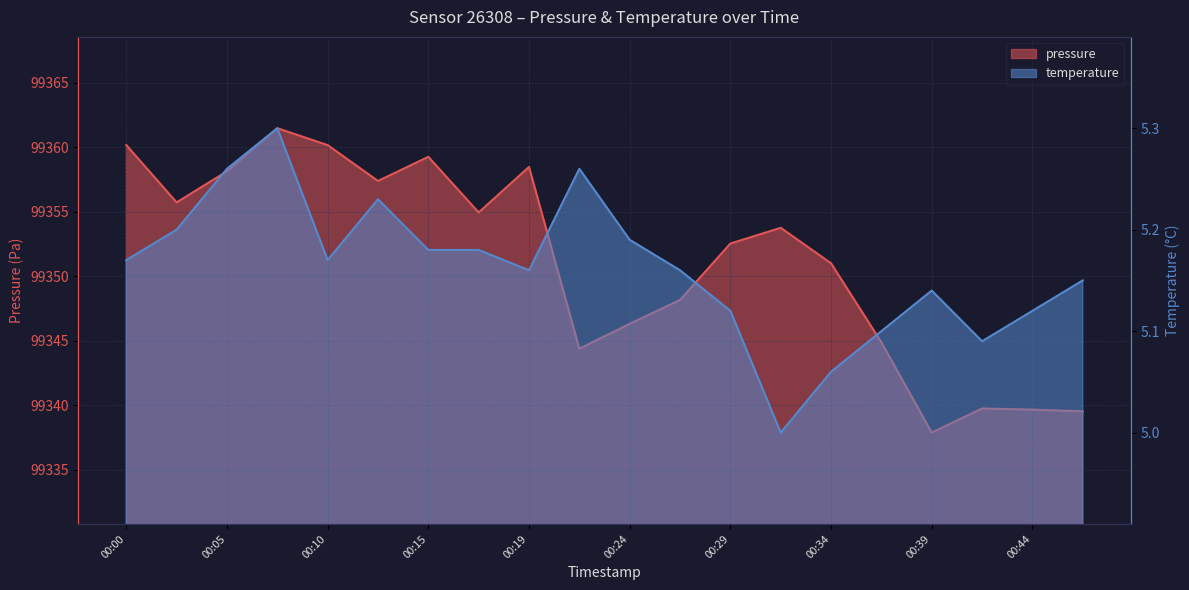

Does the chart display data point markers on the line(s)?

No